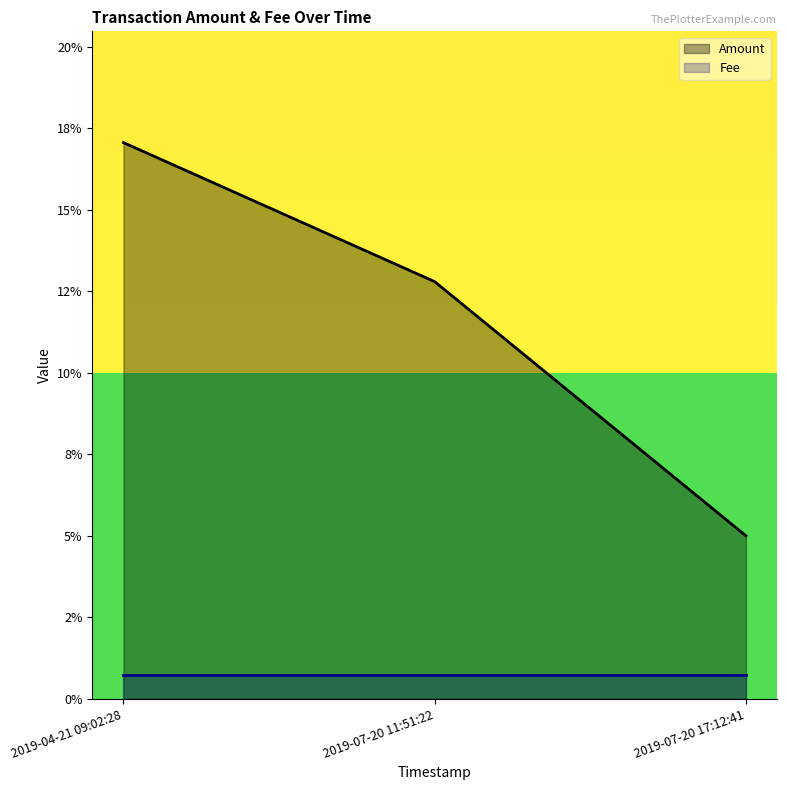

Count the values in the range 0 to 1.

3